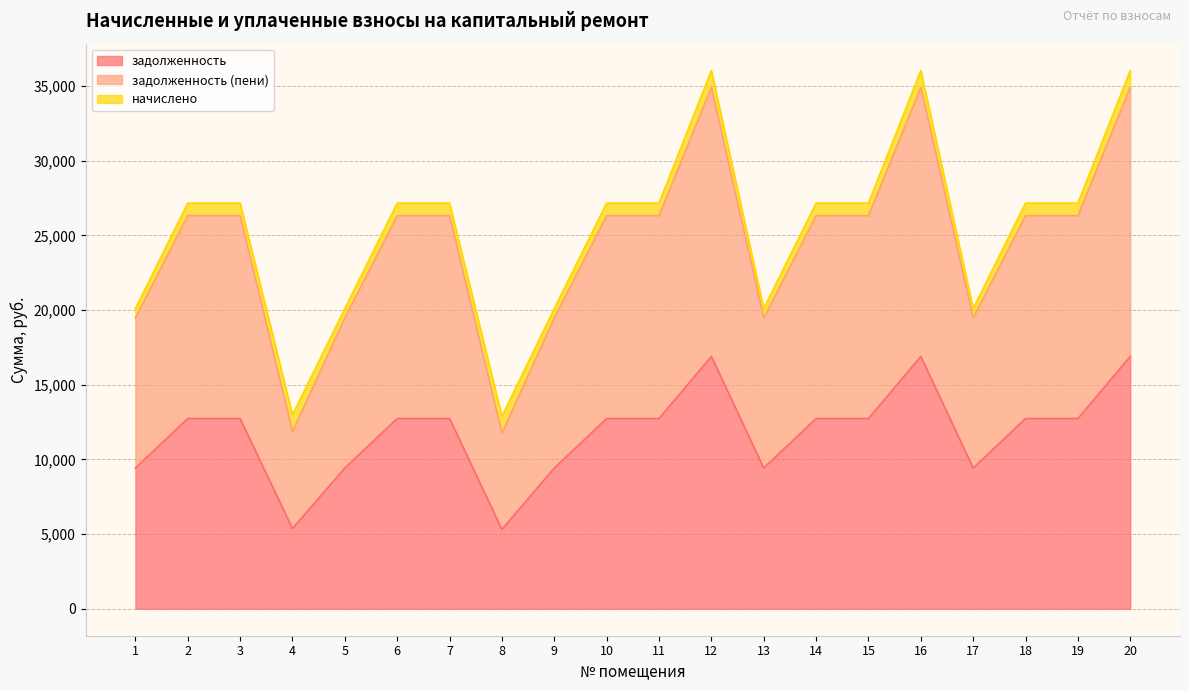

Between 9 and 16, which series saw the biggest shift?

задолженность (пени)